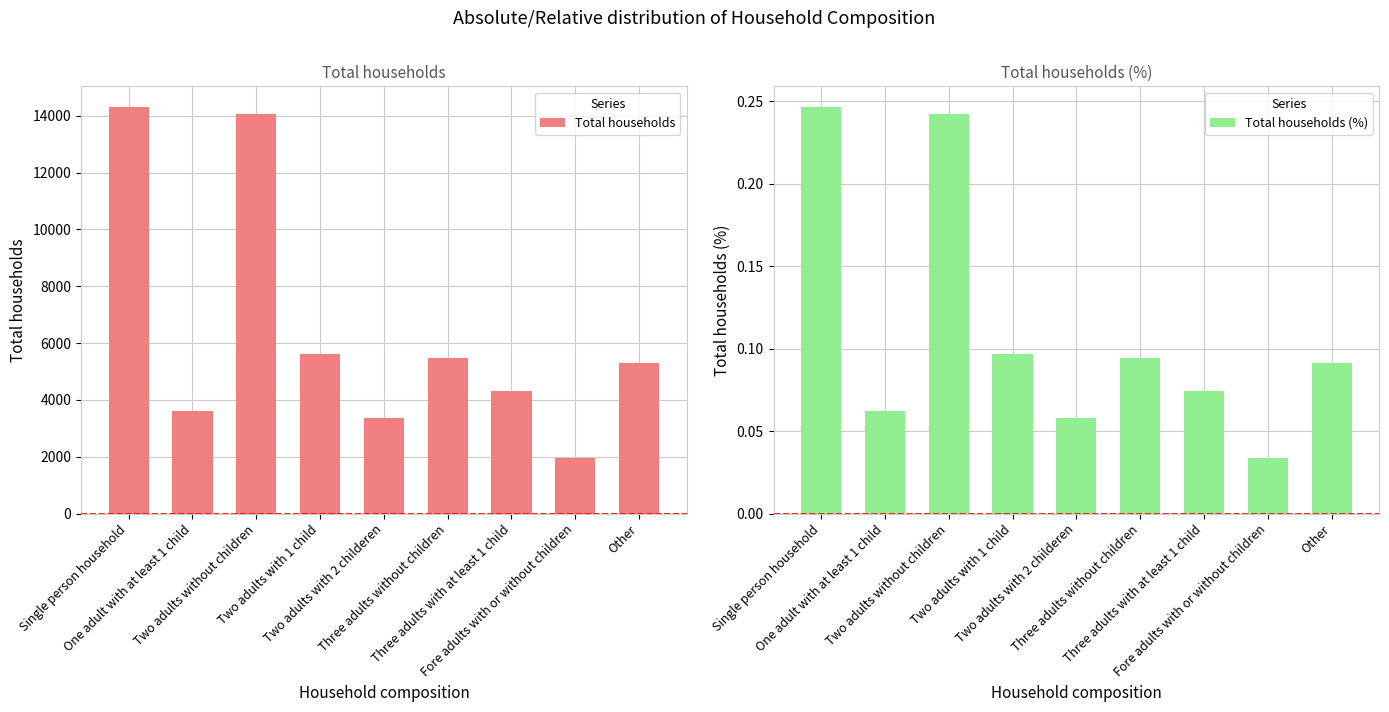

Which series changed the most between Three adults without children and Other?

Total households